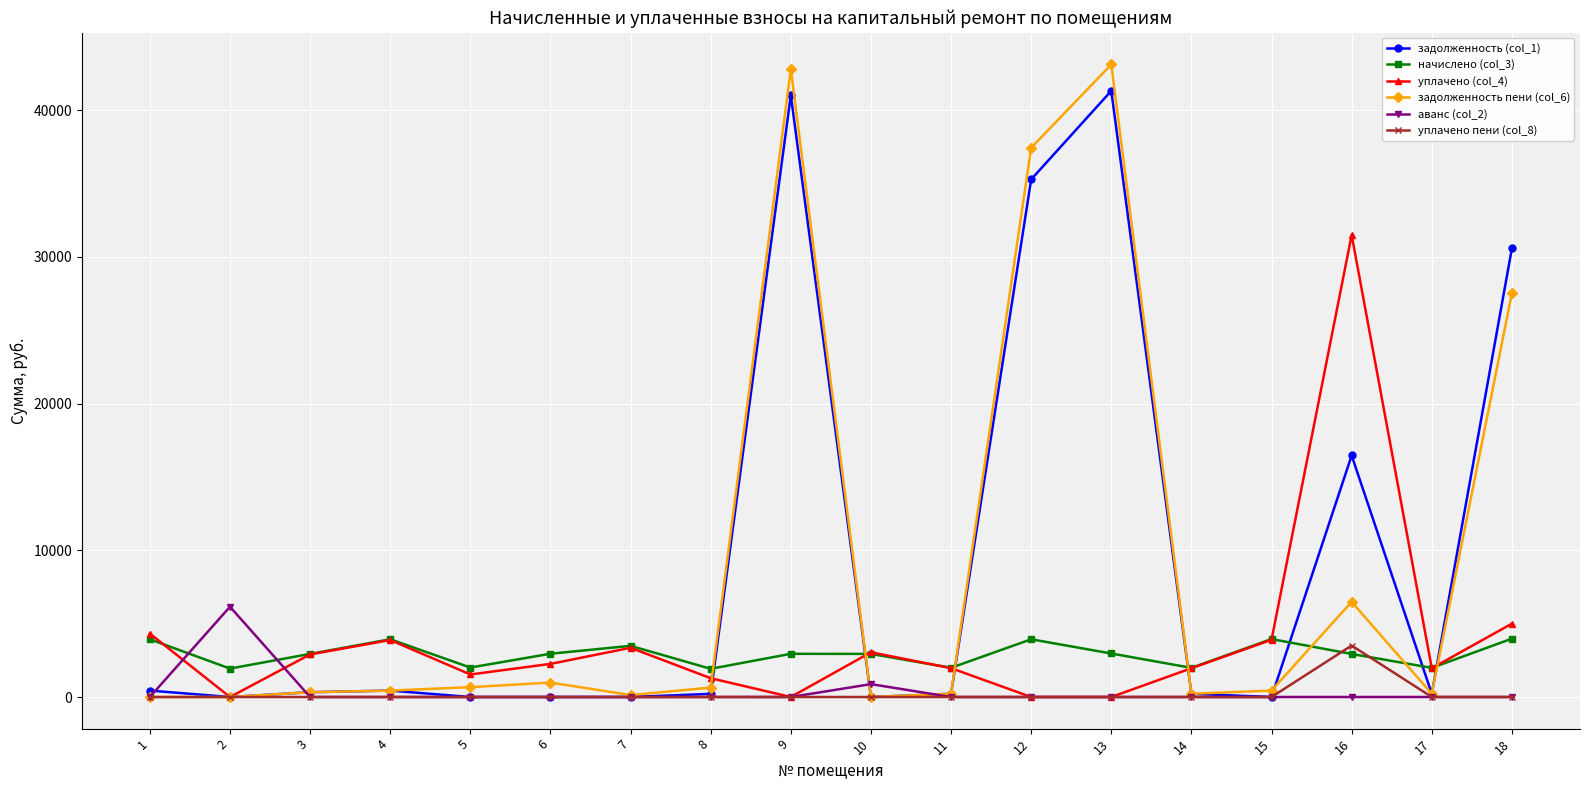

Which series has the widest spread of values?

задолженность пени (col_6)